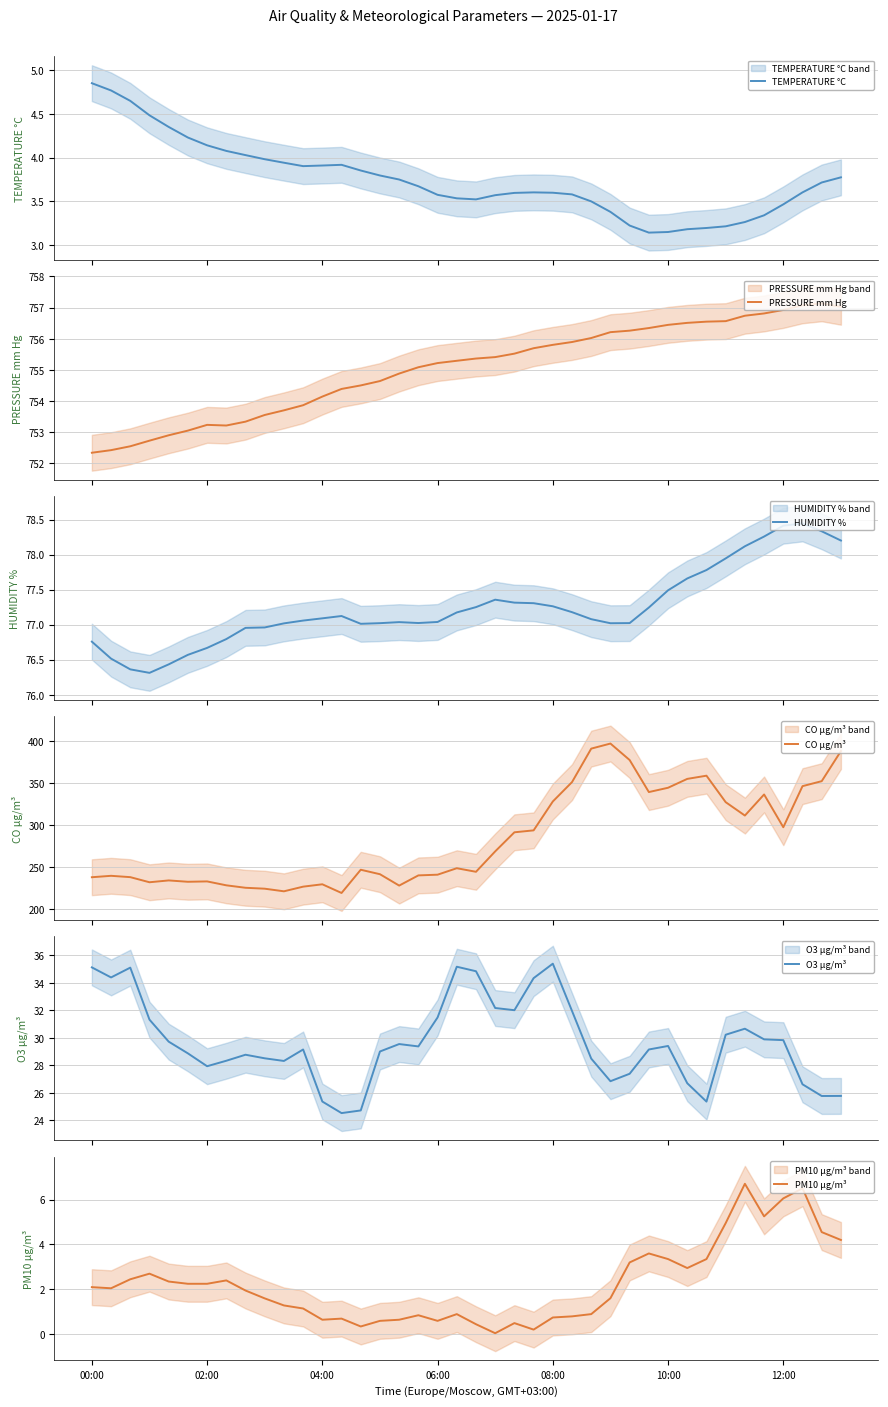

What is the minimum value for PRESSURE mm Hg?

752.3